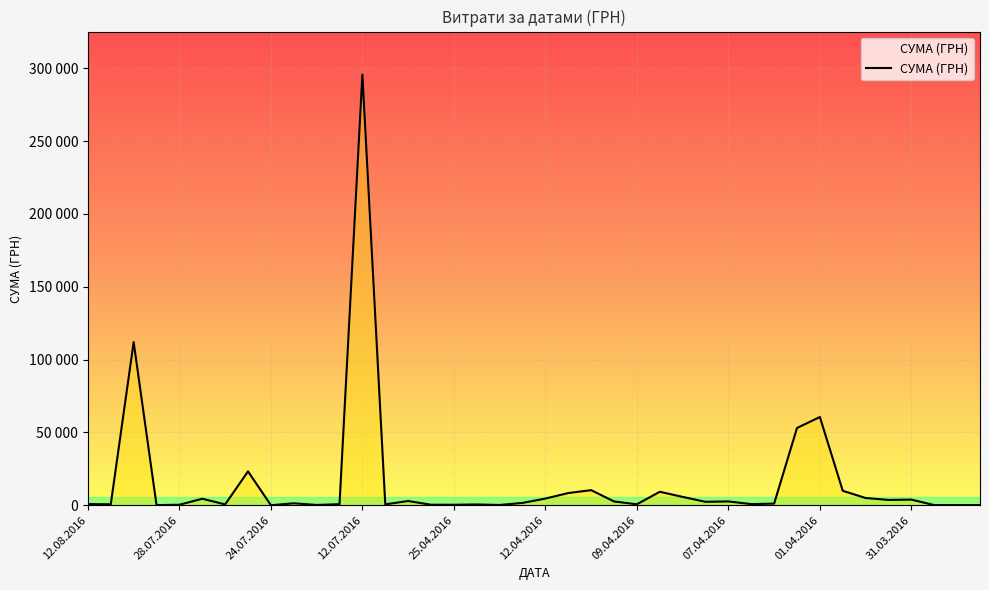

Which label corresponds to the largest value in the chart?

12.07.2016